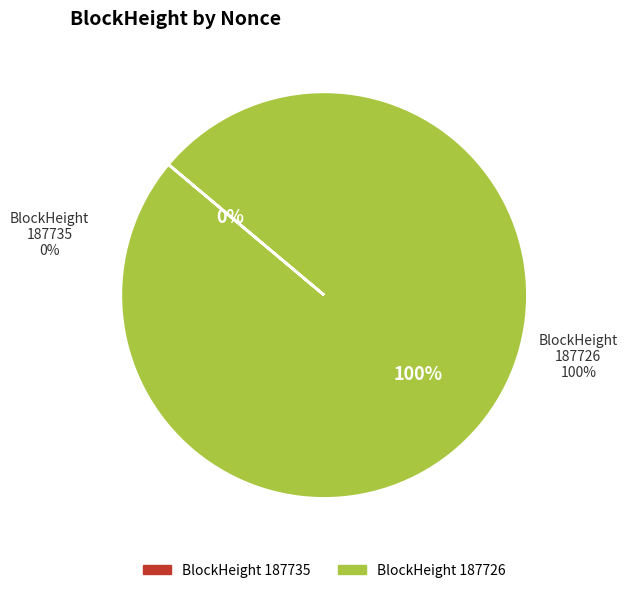

The 187726 slice represents 99% of the pie. True or false?

False